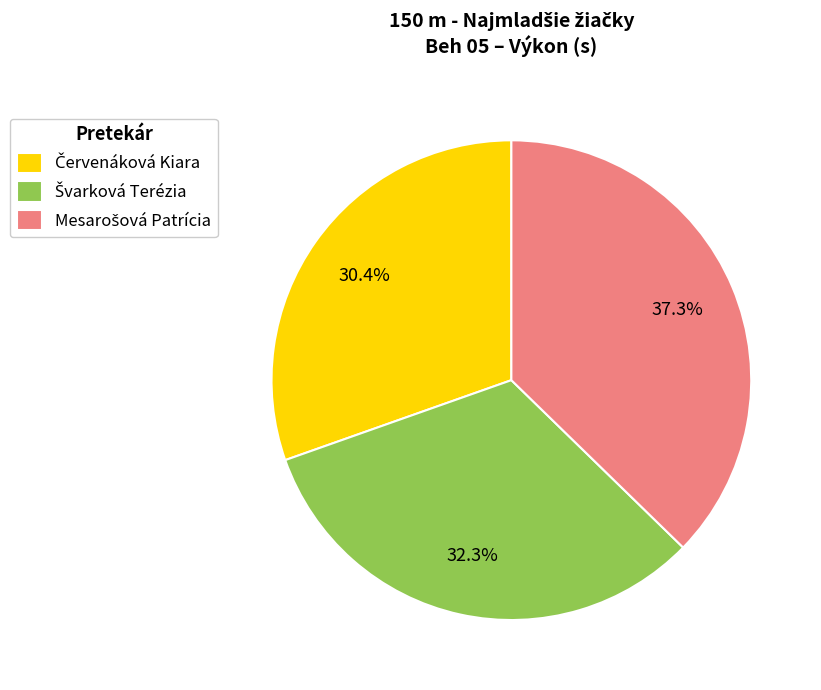

Is there any slice that represents more than half of the pie?

No